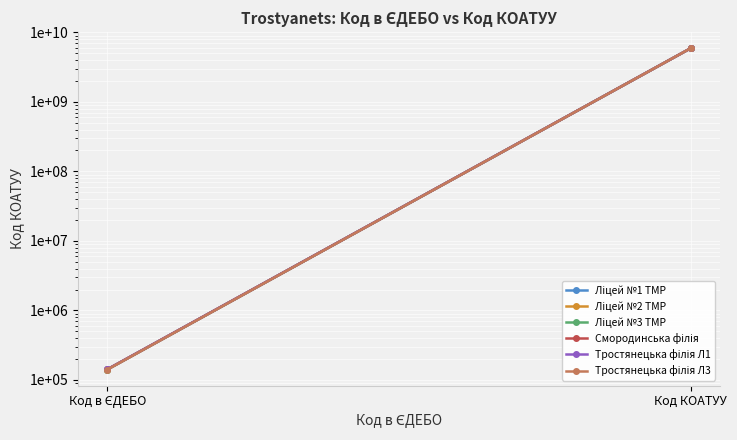

How many lines are shown in the chart?

6